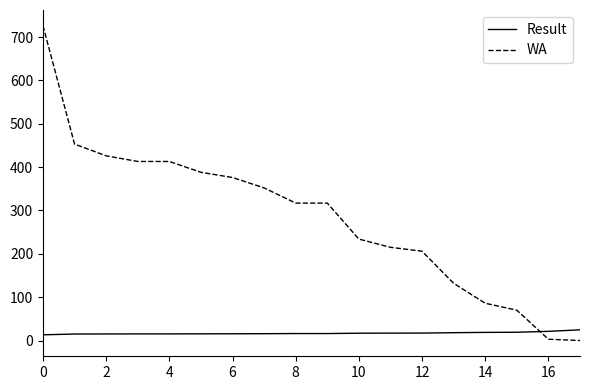

Is this an area chart (filled region under the line)?

No